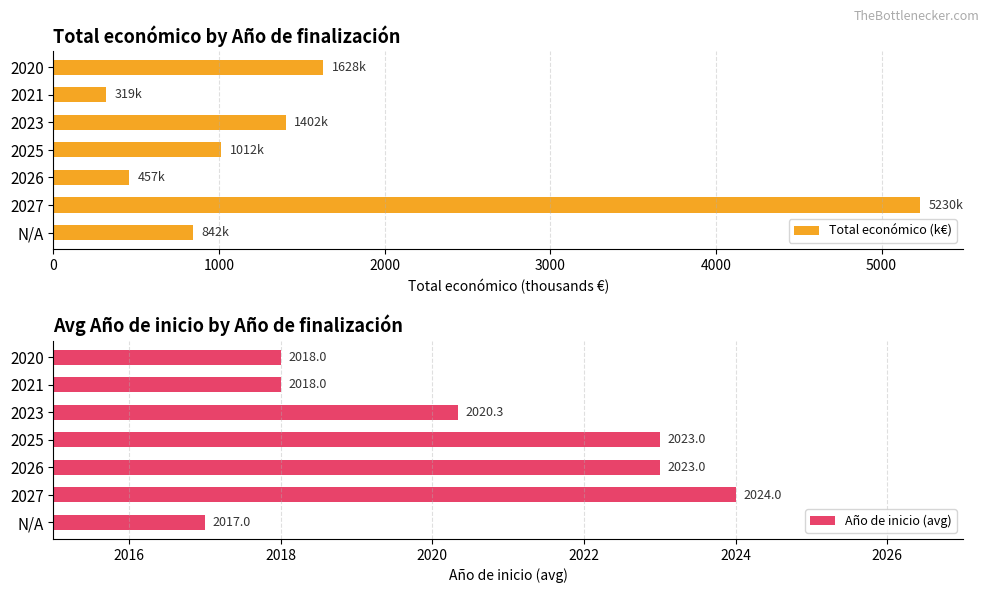

What is the average value of the Total económico (k€) series?

1555.6